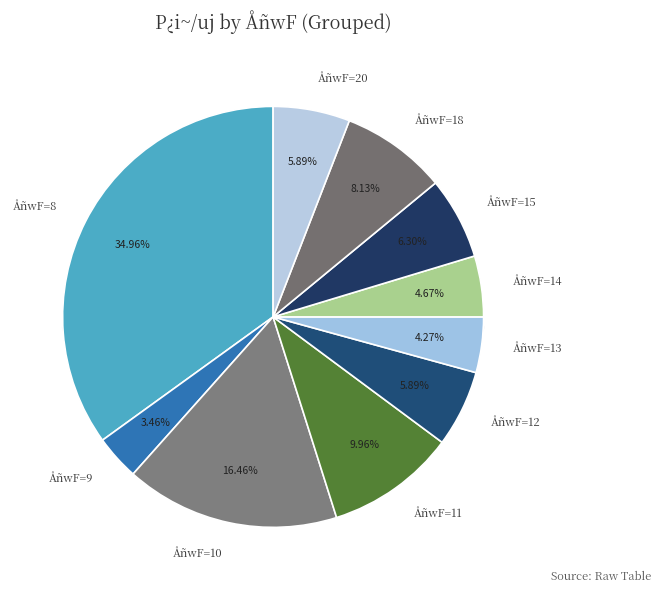

To the nearest percent, what percentage of the pie is 10?

16%